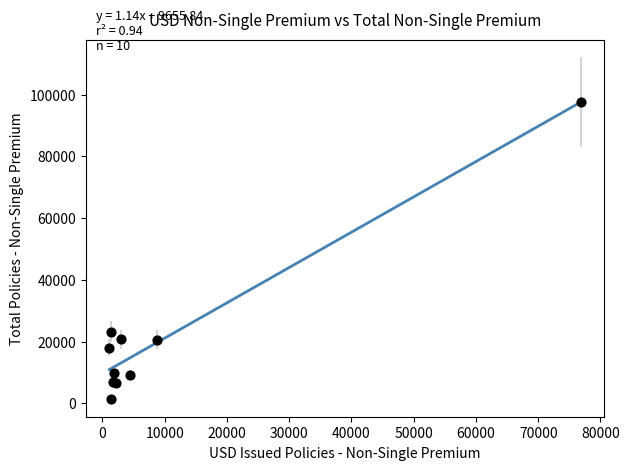

What Y value in the scatter plot is closest to 49514?

23178